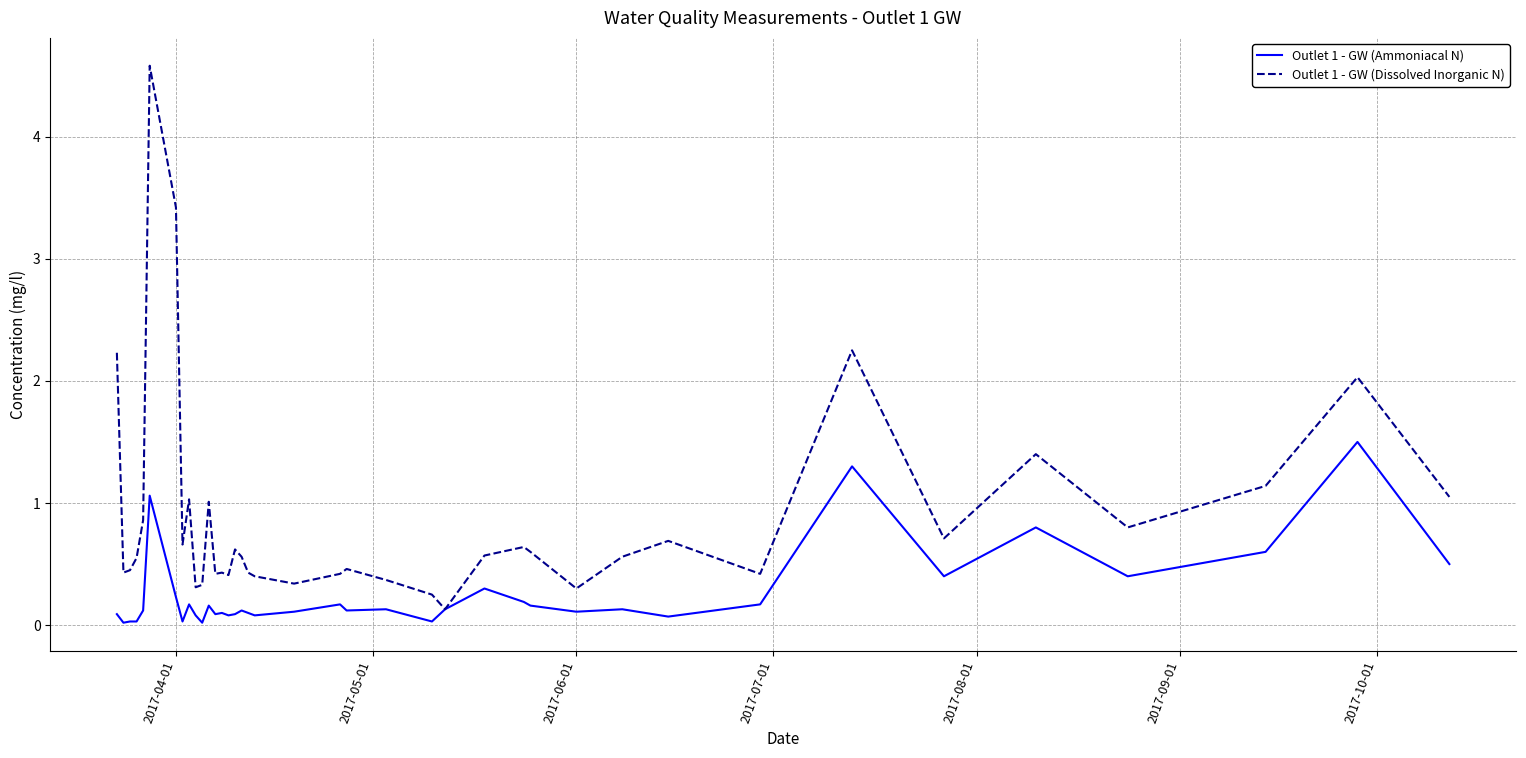

Which series has the largest total across all categories?

Outlet 1 - GW (Dissolved Inorganic N)